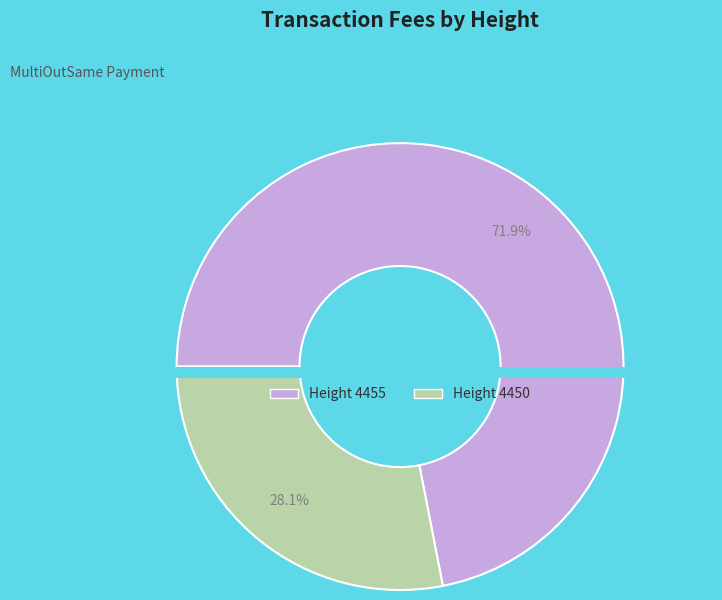

Is the sum of 4450 and 4455 greater than half?

Yes